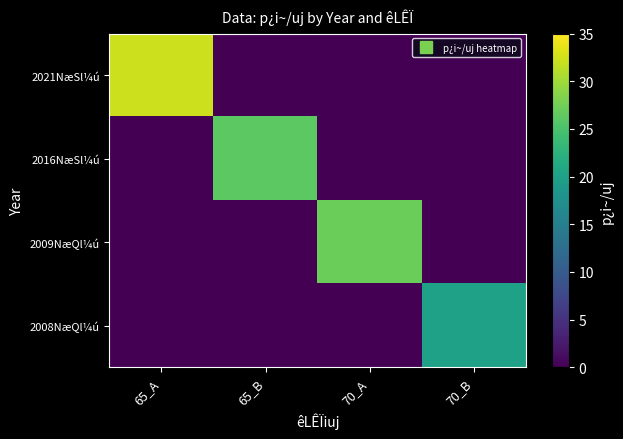

How many data points does each series have?

4